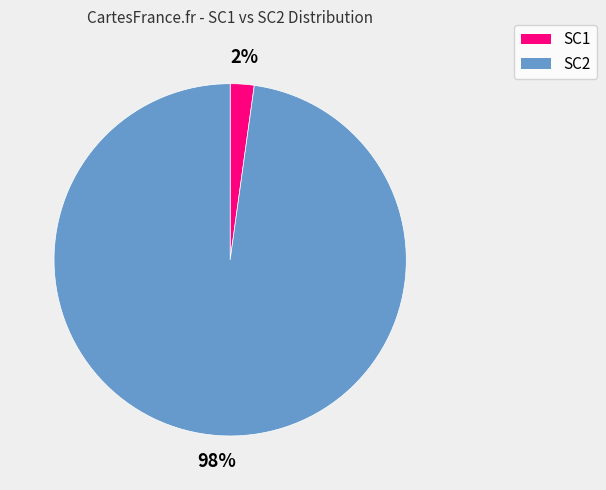

What is the largest slice in the pie chart?

SC2